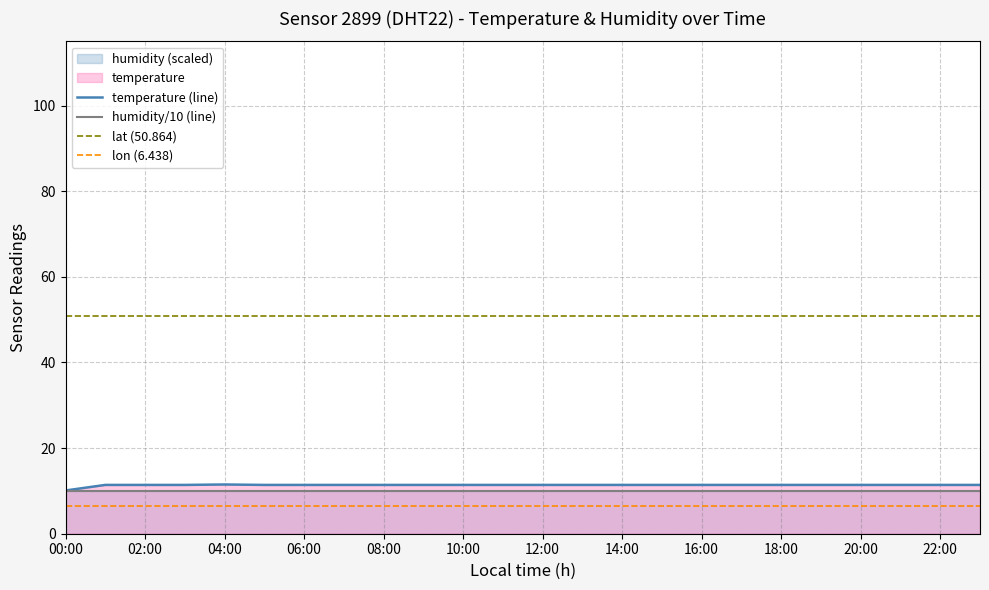

What is the lowest value of the lon (6.438) series?

6.4